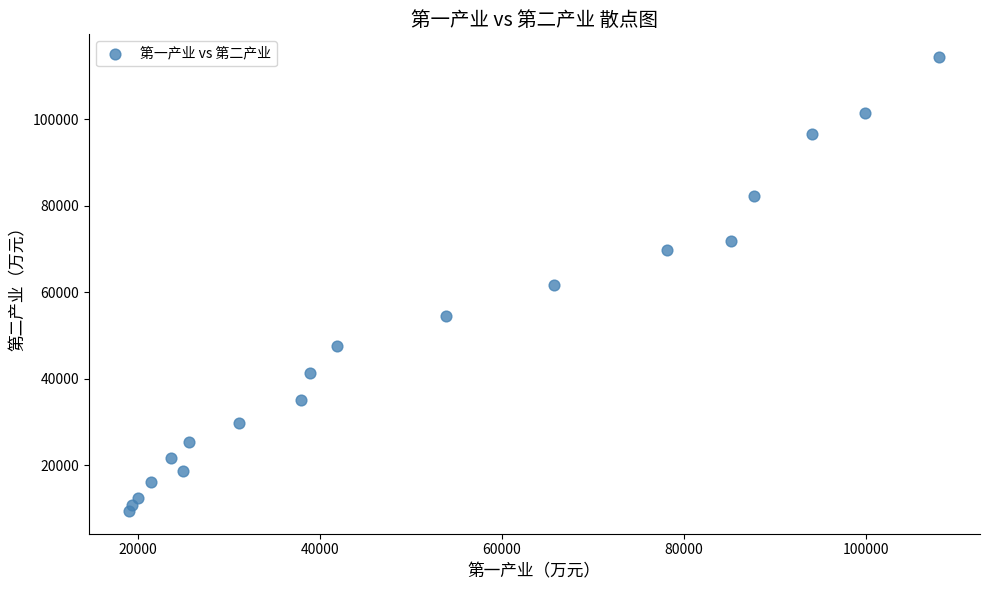

What is the range of Y values (max minus min)?

104937